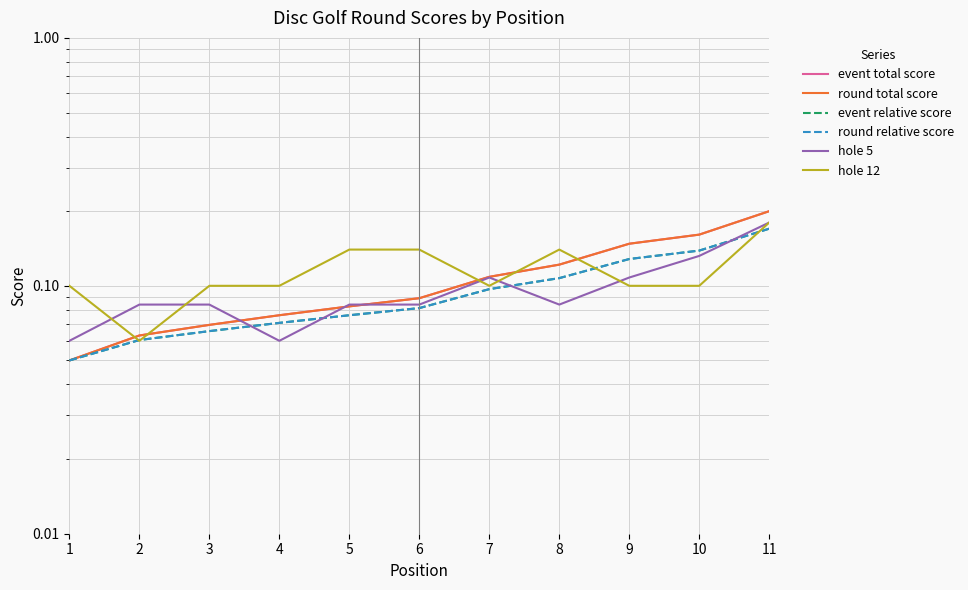

True or false: hole 12 and round relative score intersect in this chart.

True